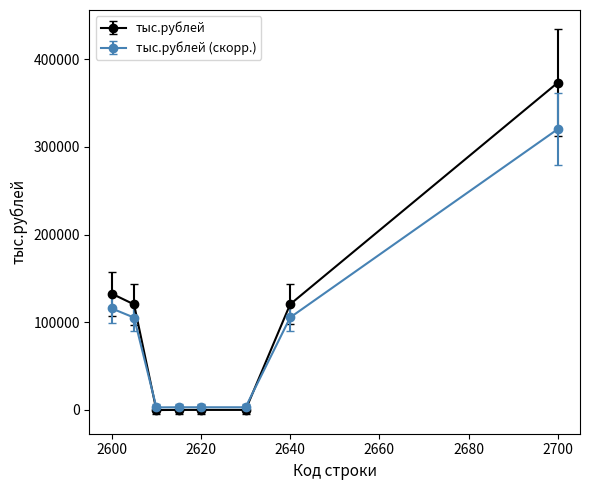

How many categories are shown in the chart?

8